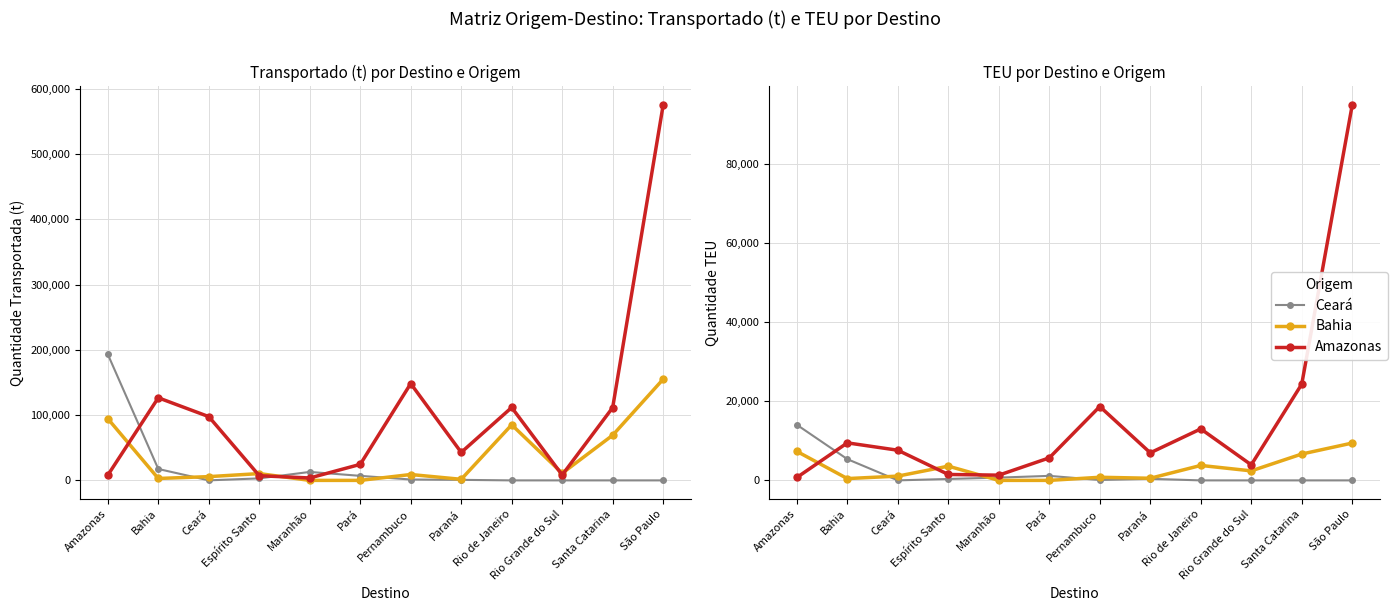

Between Bahia and Ceará, which is larger?

Bahia